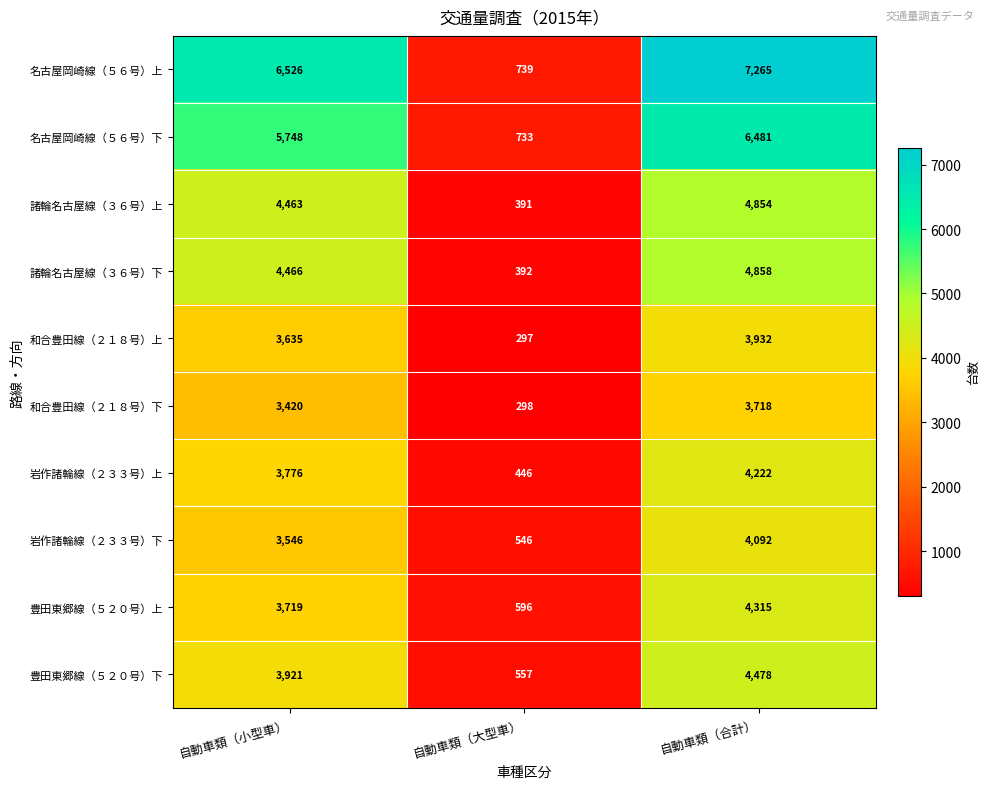

The value of 岩作諸輪線（２３３号）下 at 自動車類（小型車） is 4757. True or false?

False